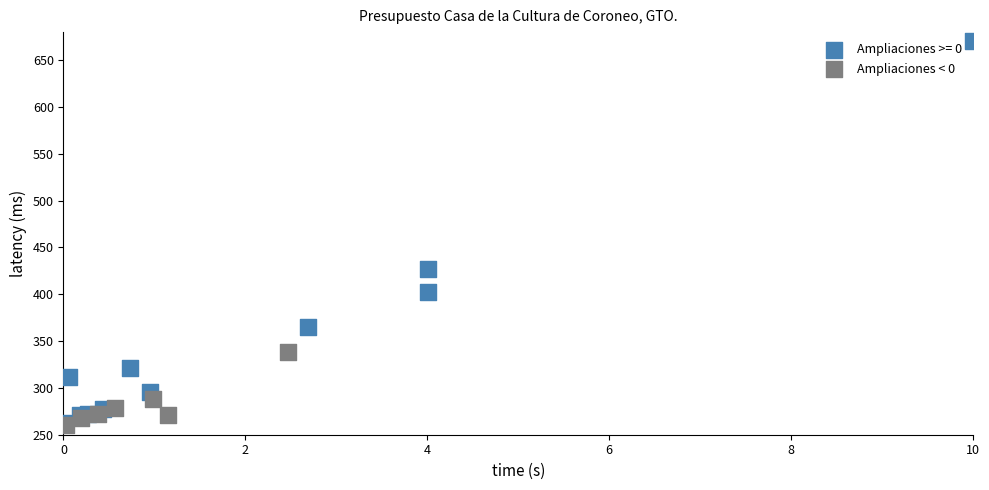

Which series reaches the maximum Y coordinate?

Ampliaciones >= 0